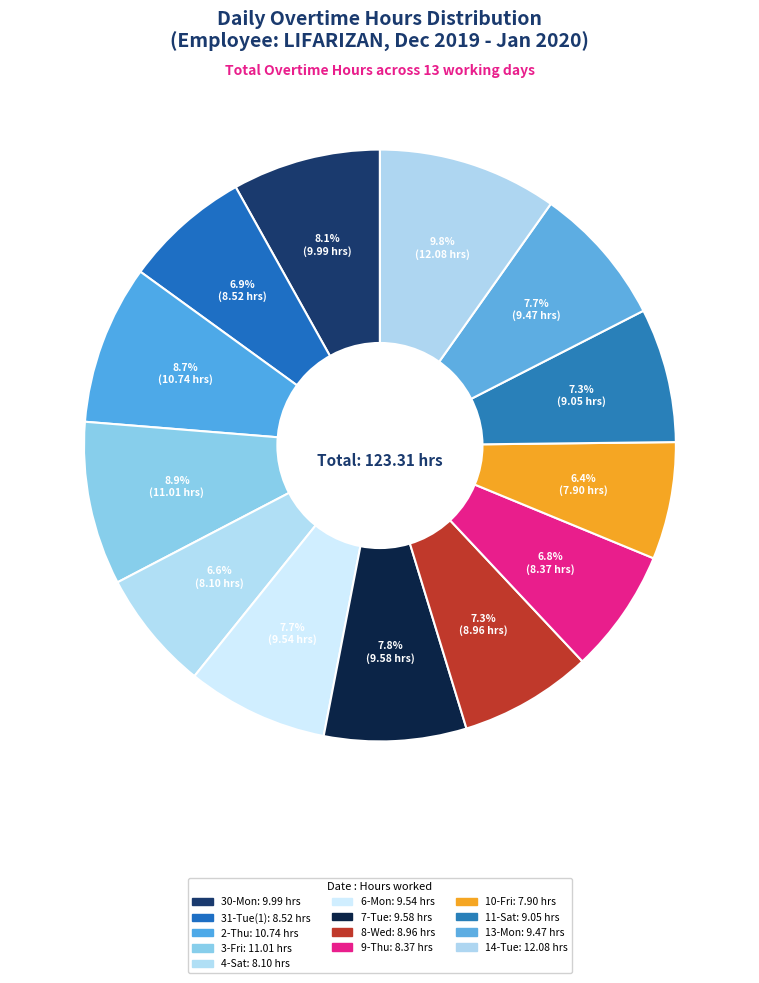

To the nearest percent, what is the difference between the 14-Tue and 6-Mon slice percentages?

2%